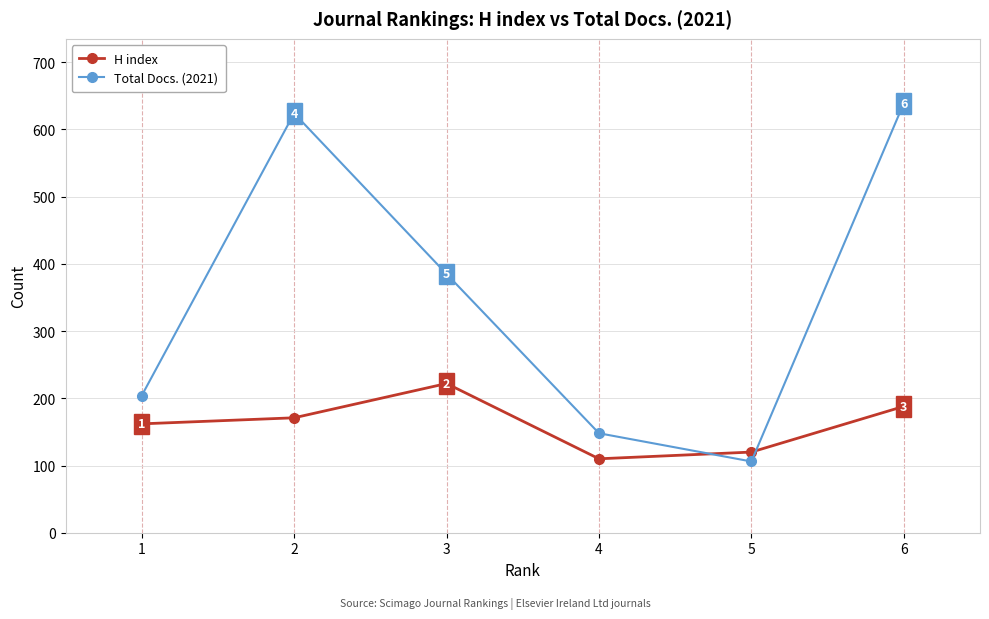

Which series has the widest spread of values?

Total Docs. (2021)